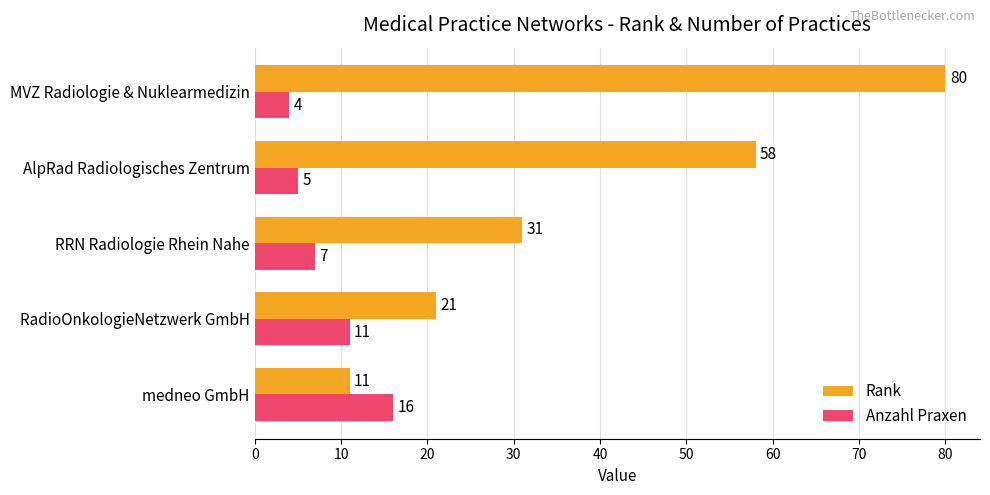

At which label is Anzahl Praxen closest to 10?

RadioOnkologieNetzwerk GmbH